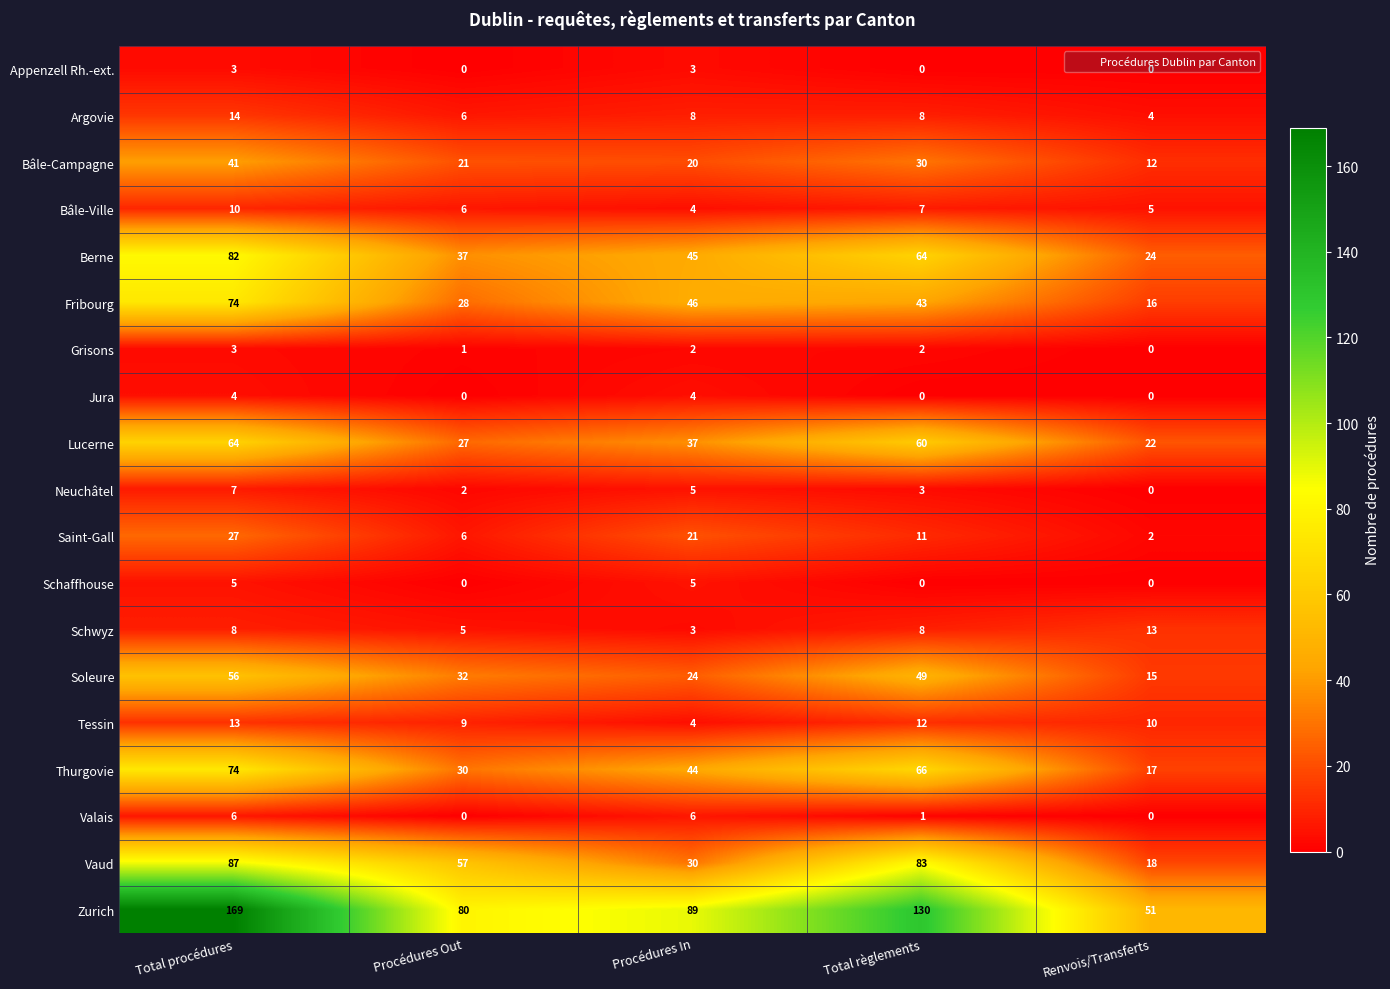

How many categories are shown in the chart?

5